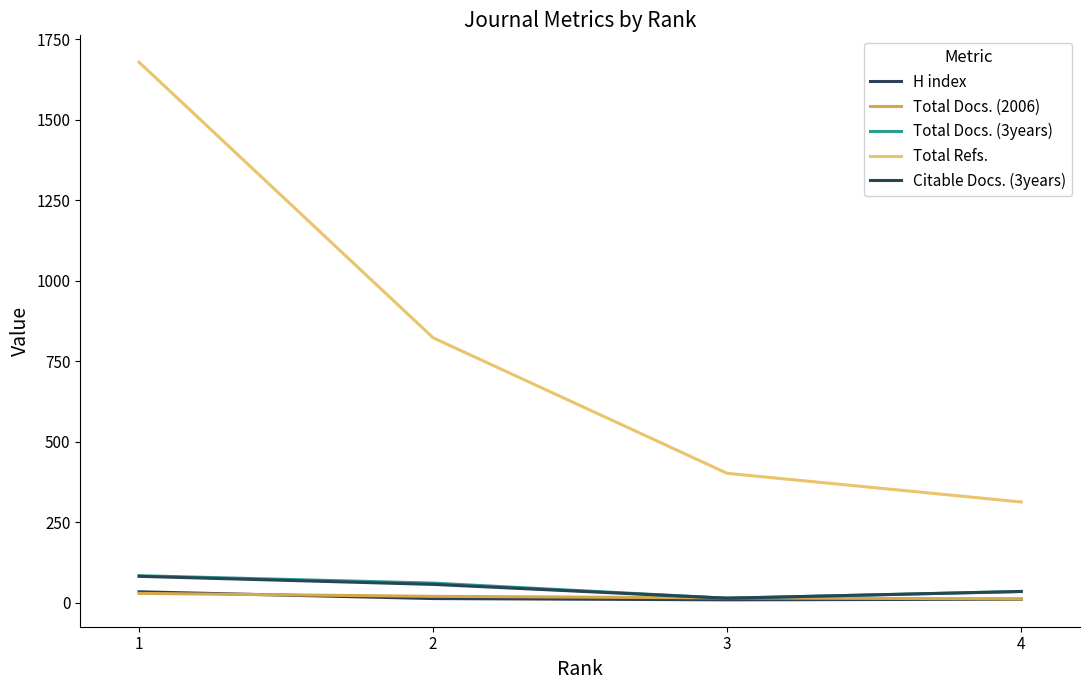

List the series in order of their peak value, lowest first.

Total Docs. (2006), H index, Citable Docs. (3years), Total Docs. (3years), Total Refs.